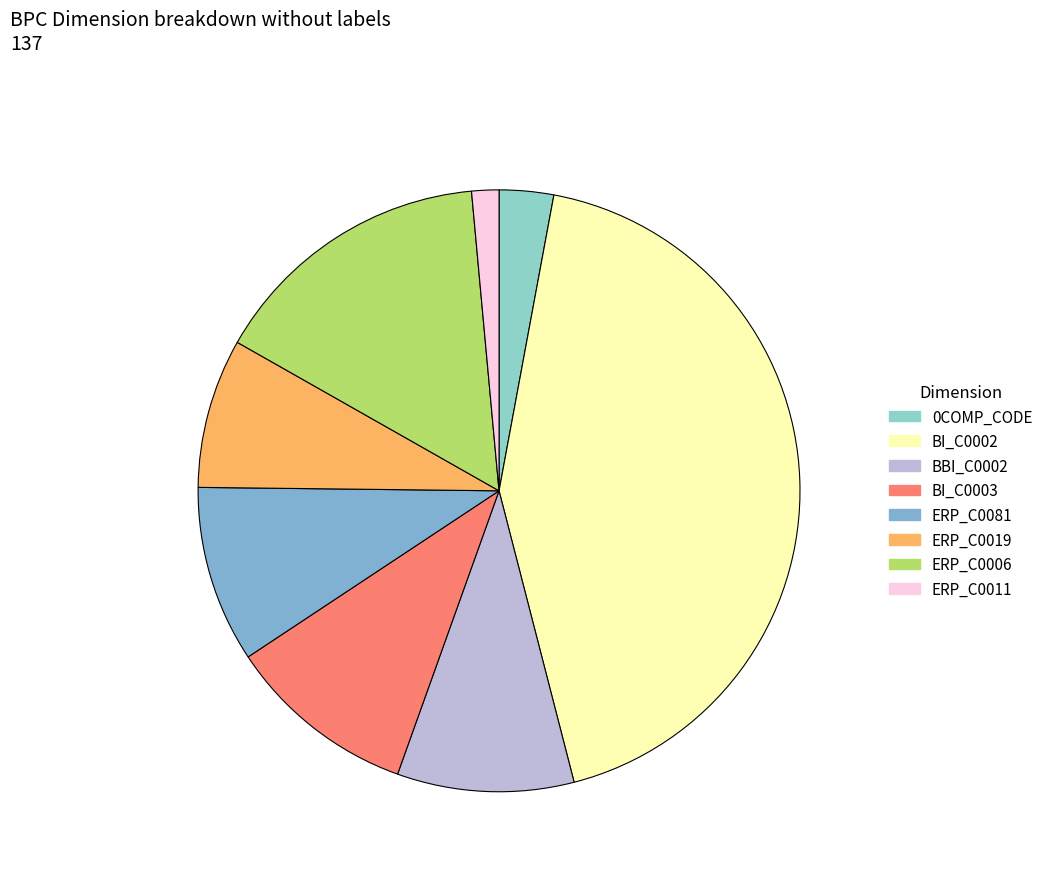

What is the ratio of the value at BI_C0003 to the value at ERP_C0011?

7.0